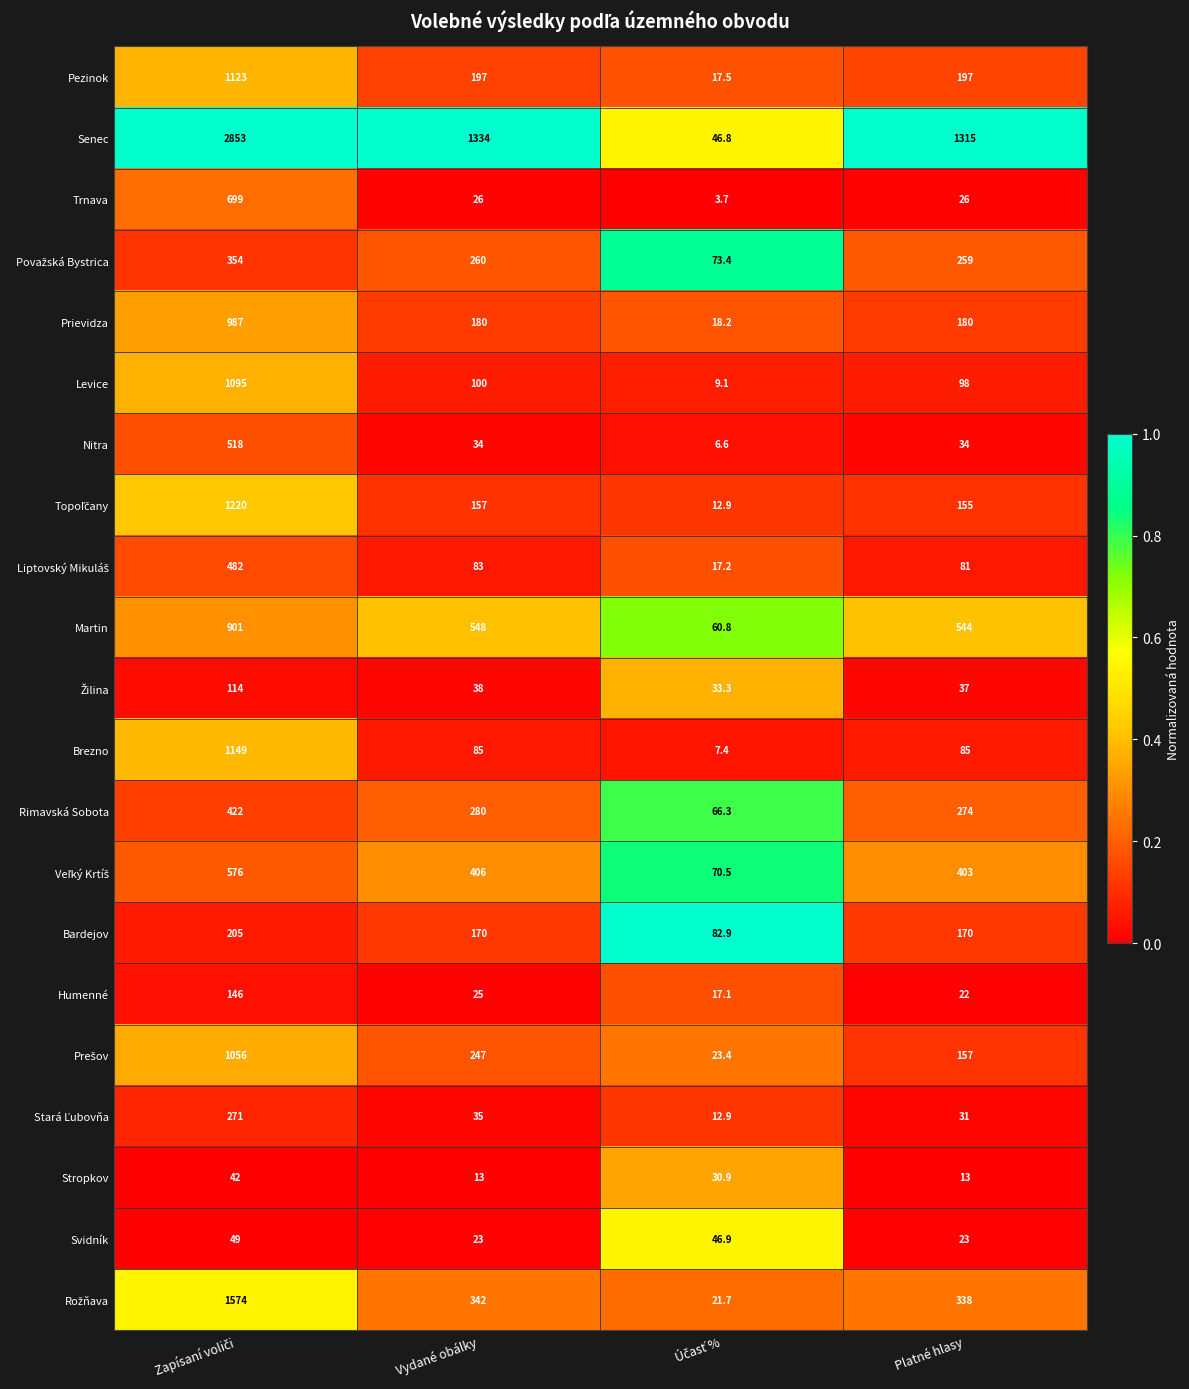

What is the total value across all series at Platné hlasy?

4442.0